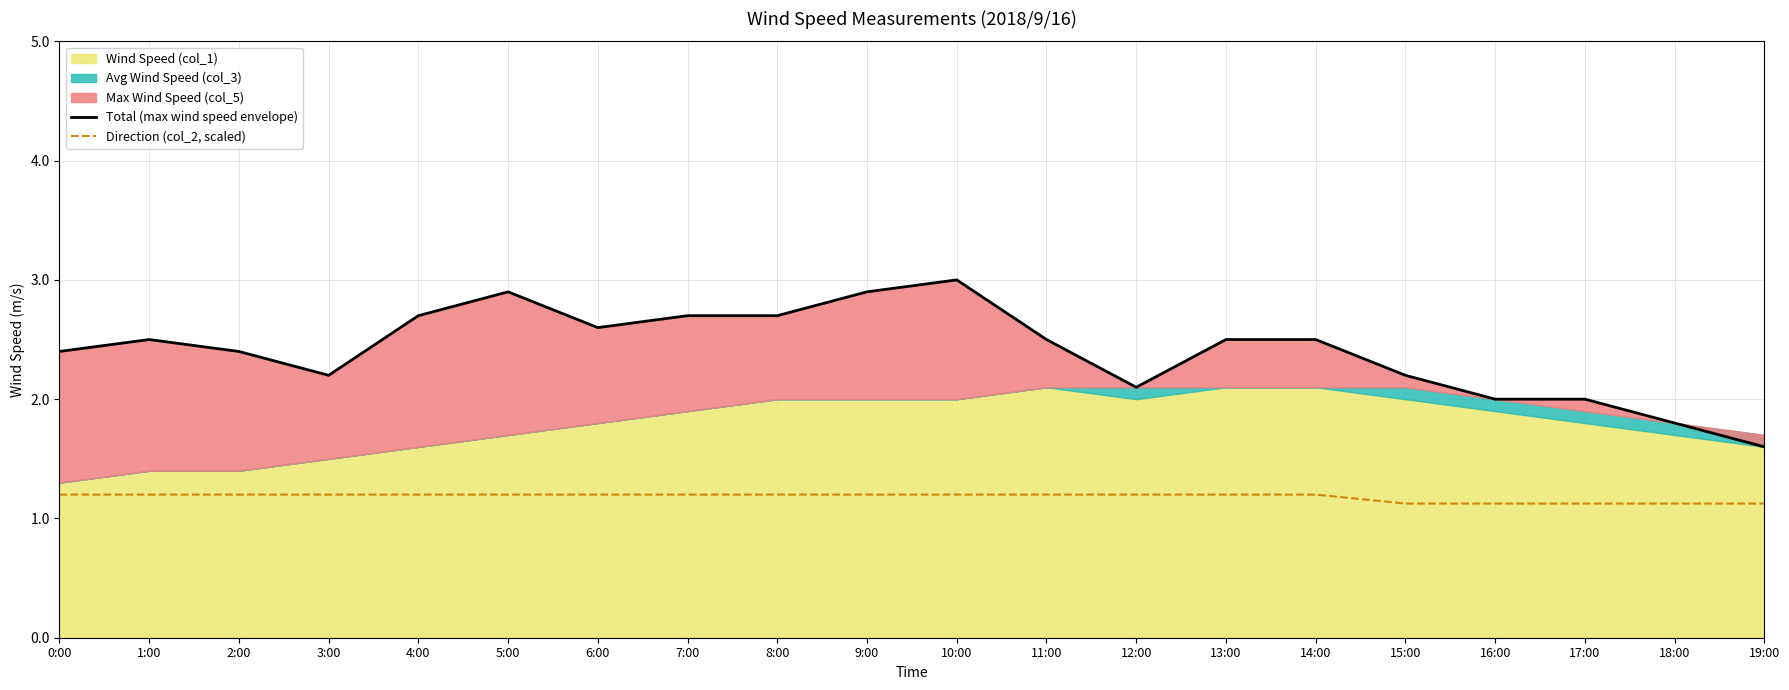

Read the Direction (col_2, scaled) value at 6:00.

1.2